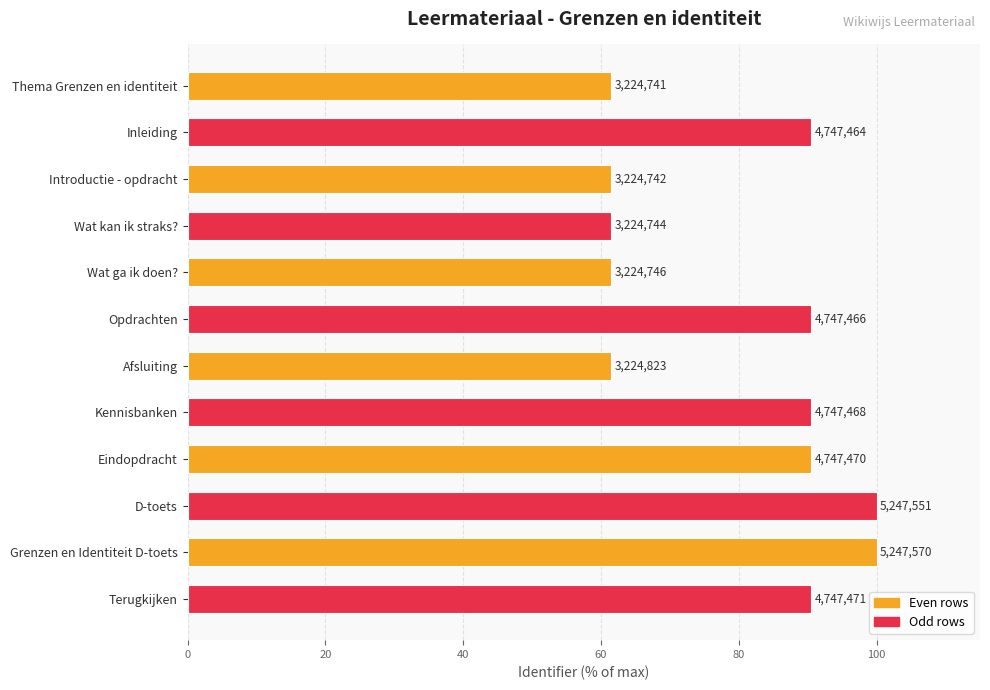

What is the sum of all values?

959.6